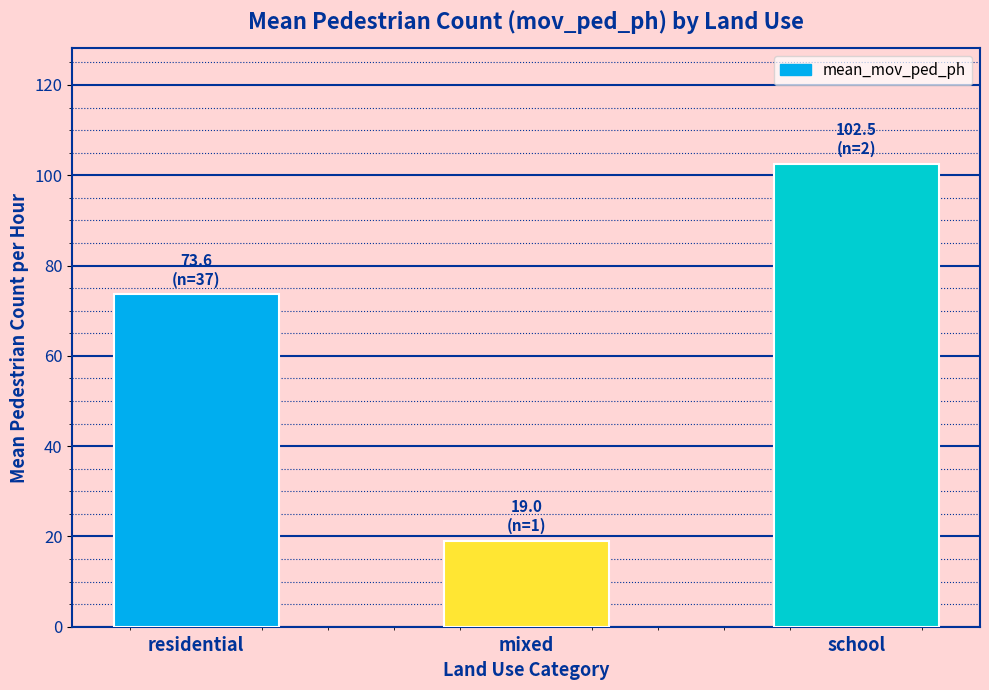

What position from the left is mixed?

2